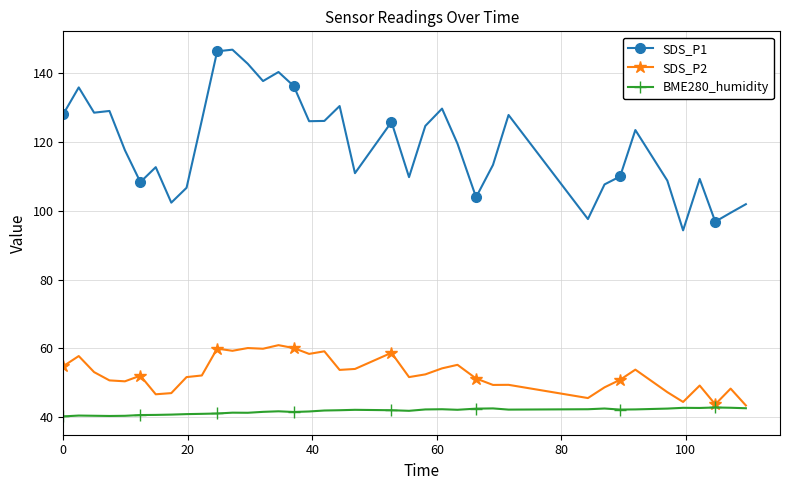

What is the value of the BME280_humidity point at the 10th from the left?

40.9